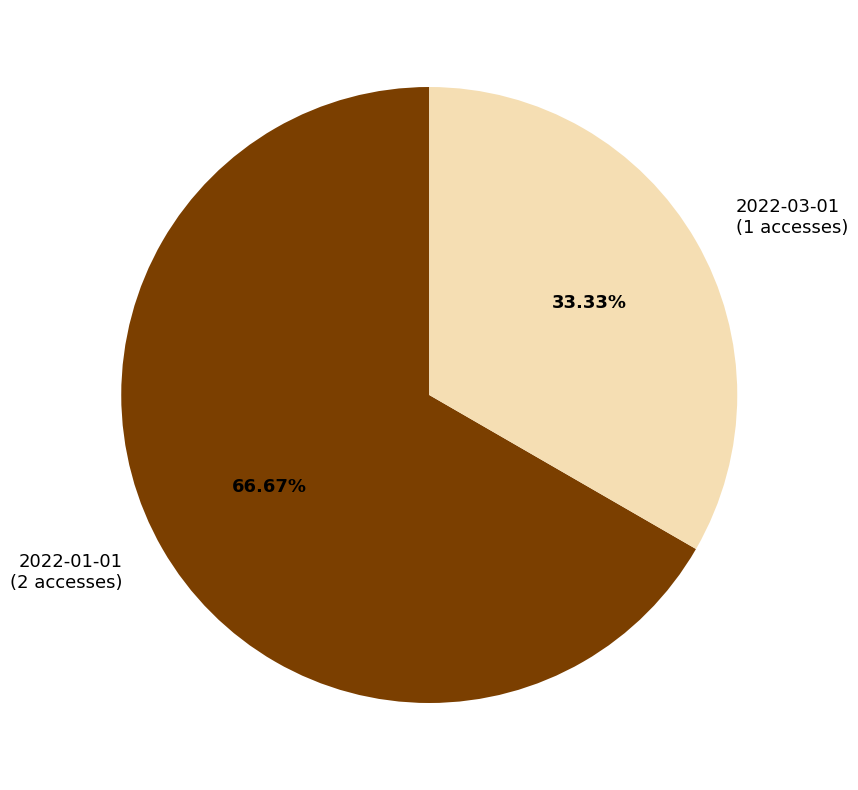

How much of the chart is everything except 2022-03-01?

66.7%